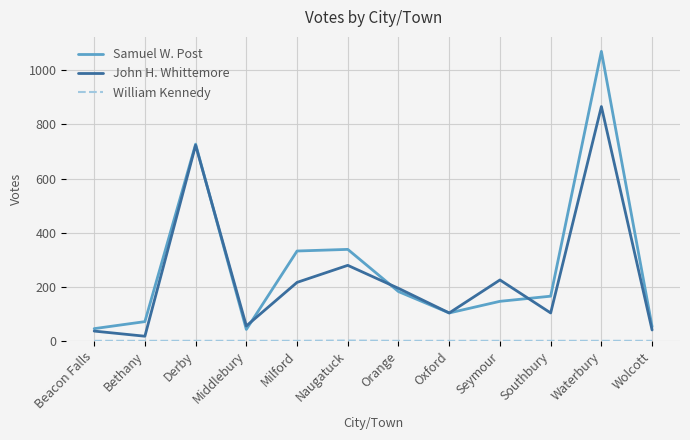

What is the average value of the John H. Whittemore series?

238